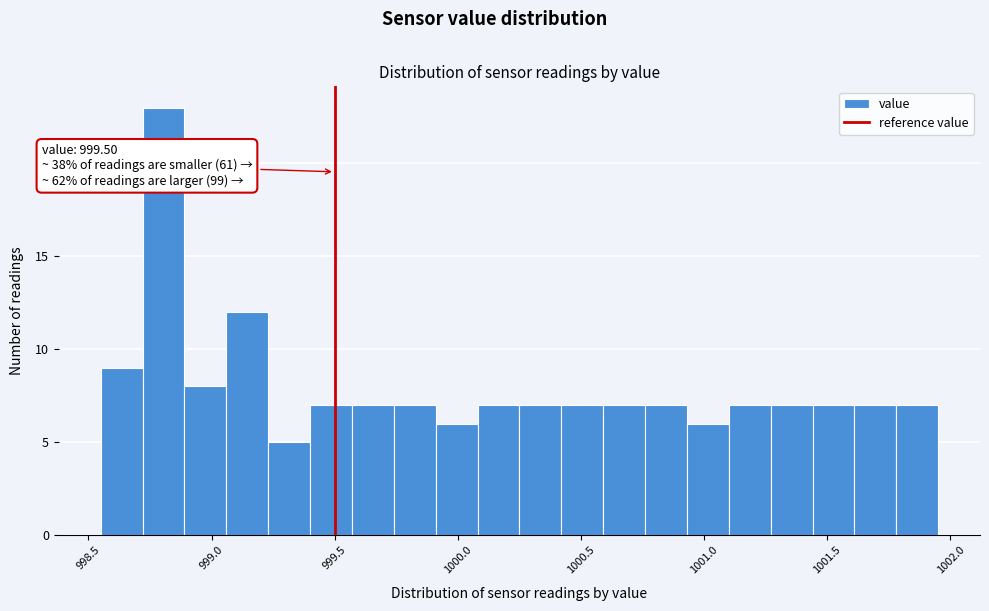

Read against the x-axis, roughly where is the centre of the tallest bar?

998.80